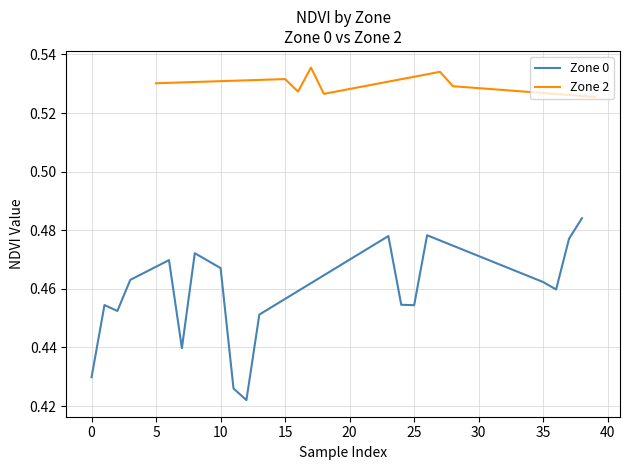

Count the values in the range 0 to 1.

19